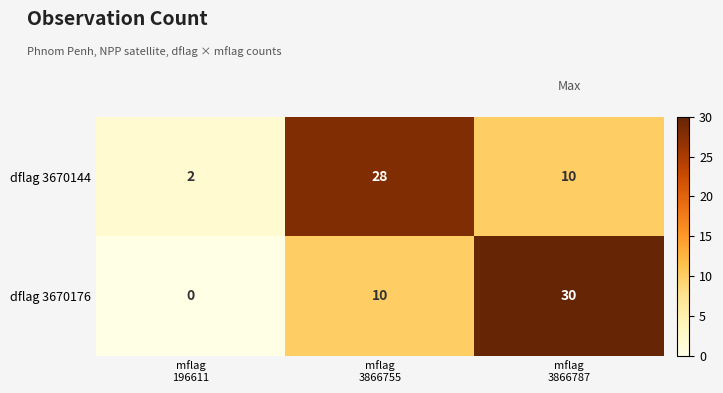

Which series has the widest spread of values?

dflag 3670176